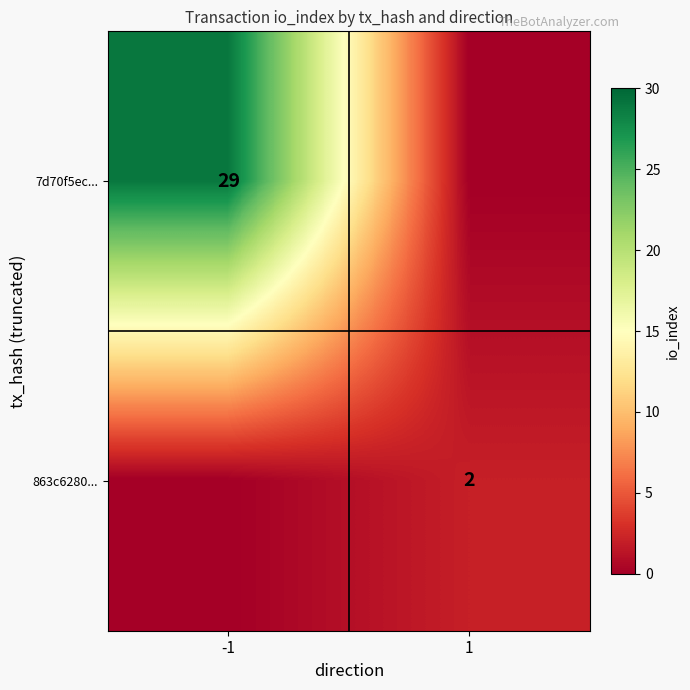

Is it true that 863c6280... equals 2 at 1?

True